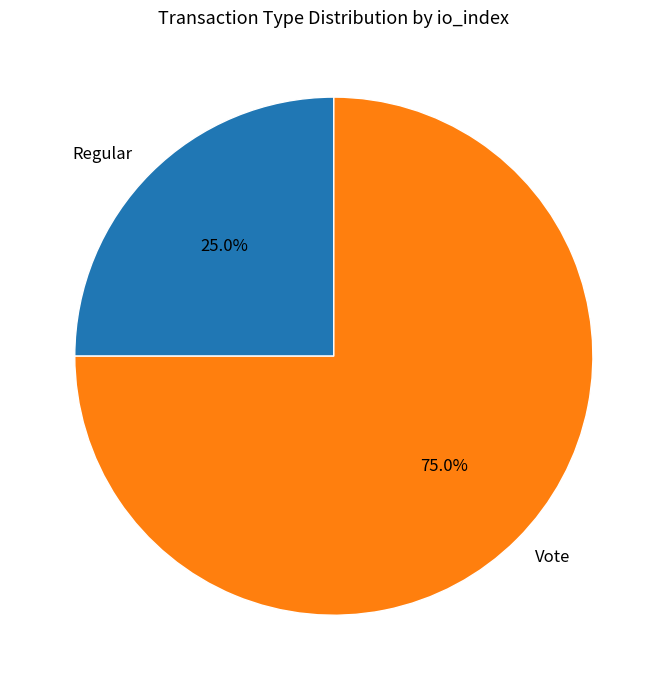

Is it true that Regular is 25% of the pie?

True